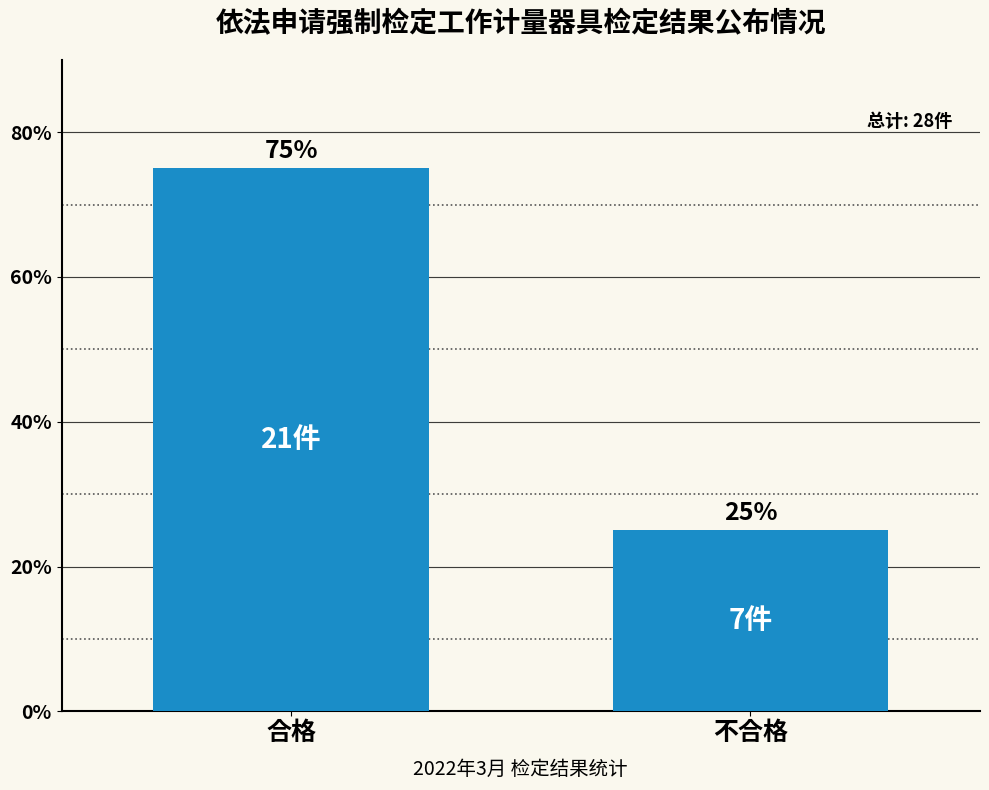

What is the maximum value shown in the chart?

75